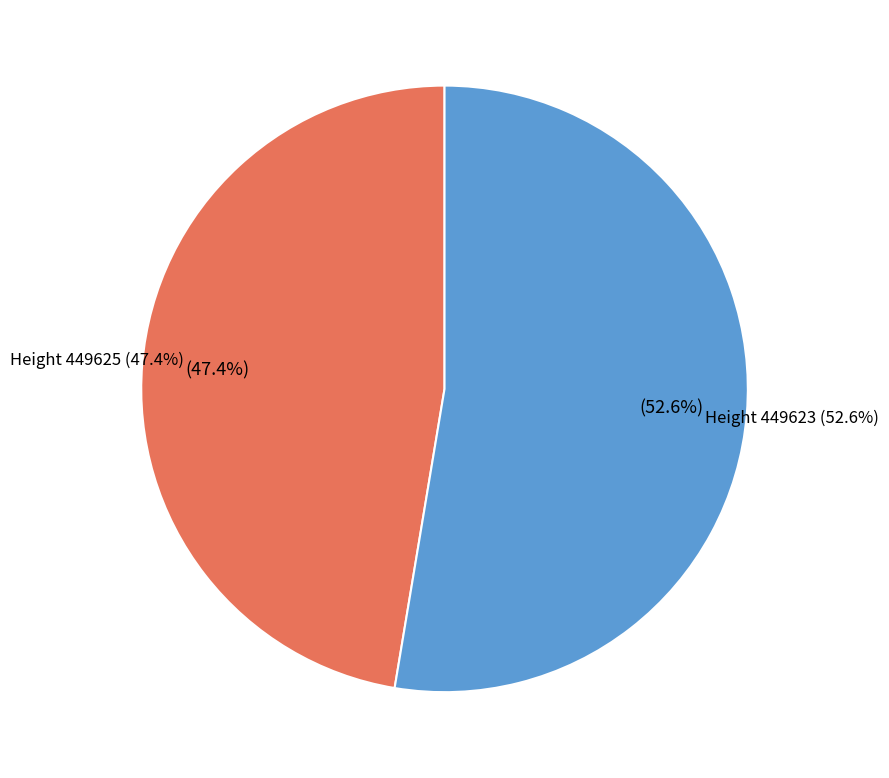

Combined, what portion of the pie is 449623 and 449625?

100.0%